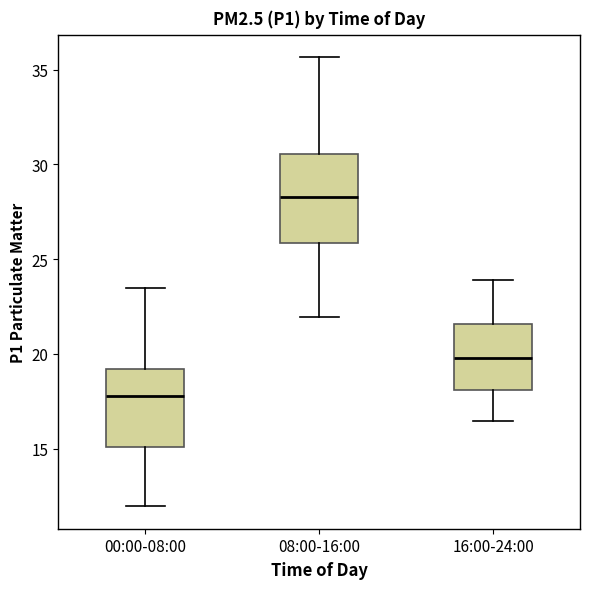

Which box is the tallest, from its lower edge to its upper edge?

08:00-16:00